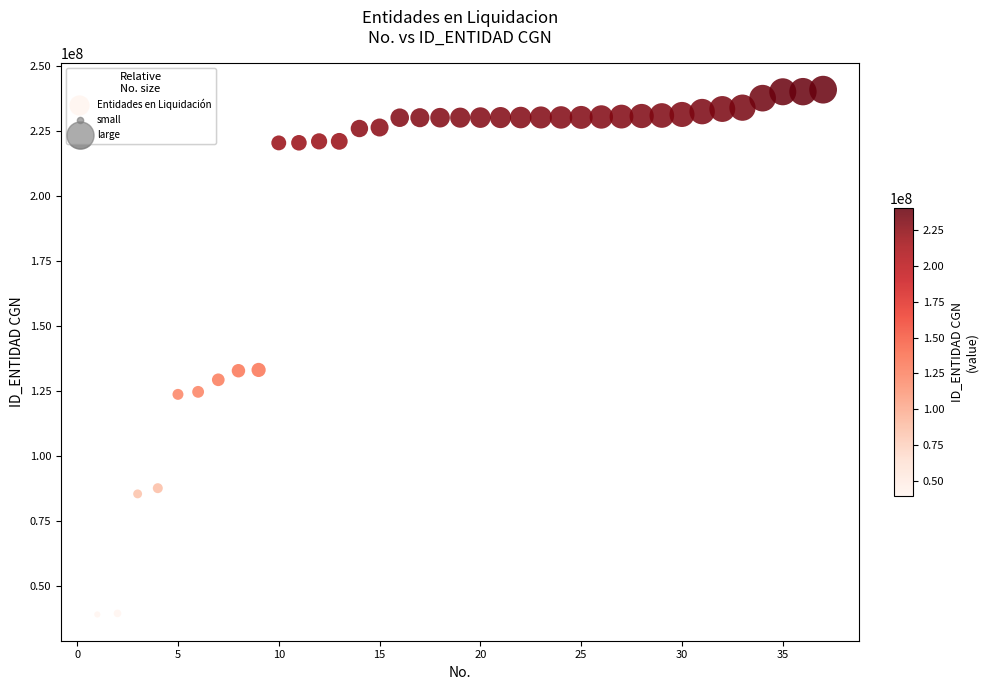

What is the range of Y values (max minus min)?

202044001